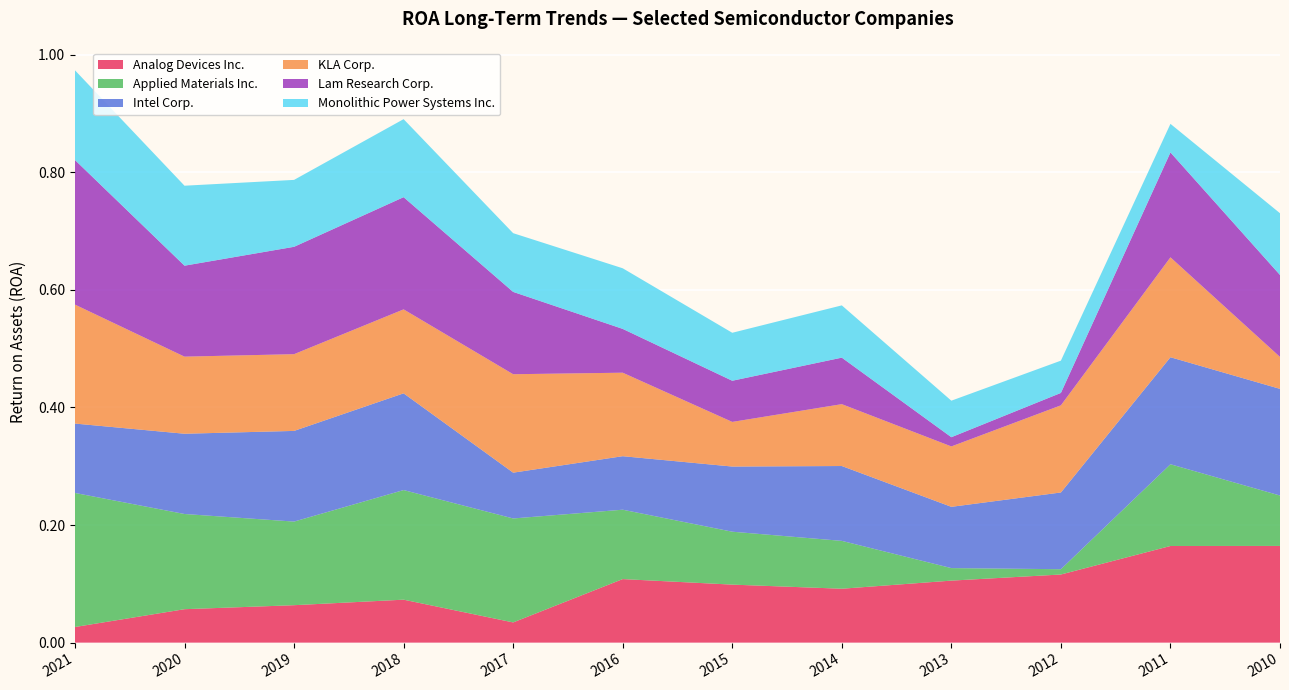

Reading left to right, what are all the values shown in this chart?

Analog Devices Inc.: 0.0	0.1	0.1	0.1	0.0	0.1	0.1	0.1	0.1	0.1	0.2	0.2
Applied Materials Inc.: 0.2	0.2	0.1	0.2	0.2	0.1	0.1	0.1	0.0	0.0	0.1	0.1
Intel Corp.: 0.1	0.1	0.2	0.2	0.1	0.1	0.1	0.1	0.1	0.1	0.2	0.2
KLA Corp.: 0.2	0.1	0.1	0.1	0.2	0.1	0.1	0.1	0.1	0.1	0.2	0.1
Lam Research Corp.: 0.2	0.2	0.2	0.2	0.1	0.1	0.1	0.1	0.0	0.0	0.2	0.1
Monolithic Power Systems Inc.: 0.2	0.1	0.1	0.1	0.1	0.1	0.1	0.1	0.1	0.1	0.0	0.1